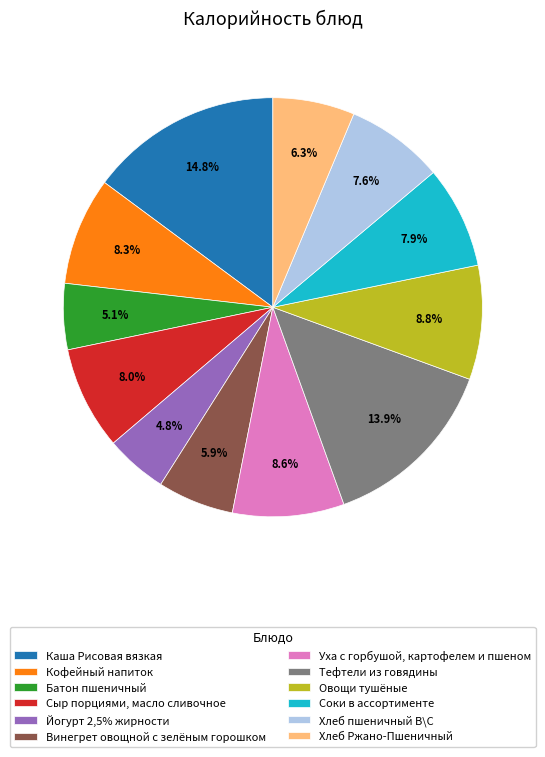

Combined, what portion of the pie is Кофейный напиток and Йогурт 2,5% жирности?

13.1%